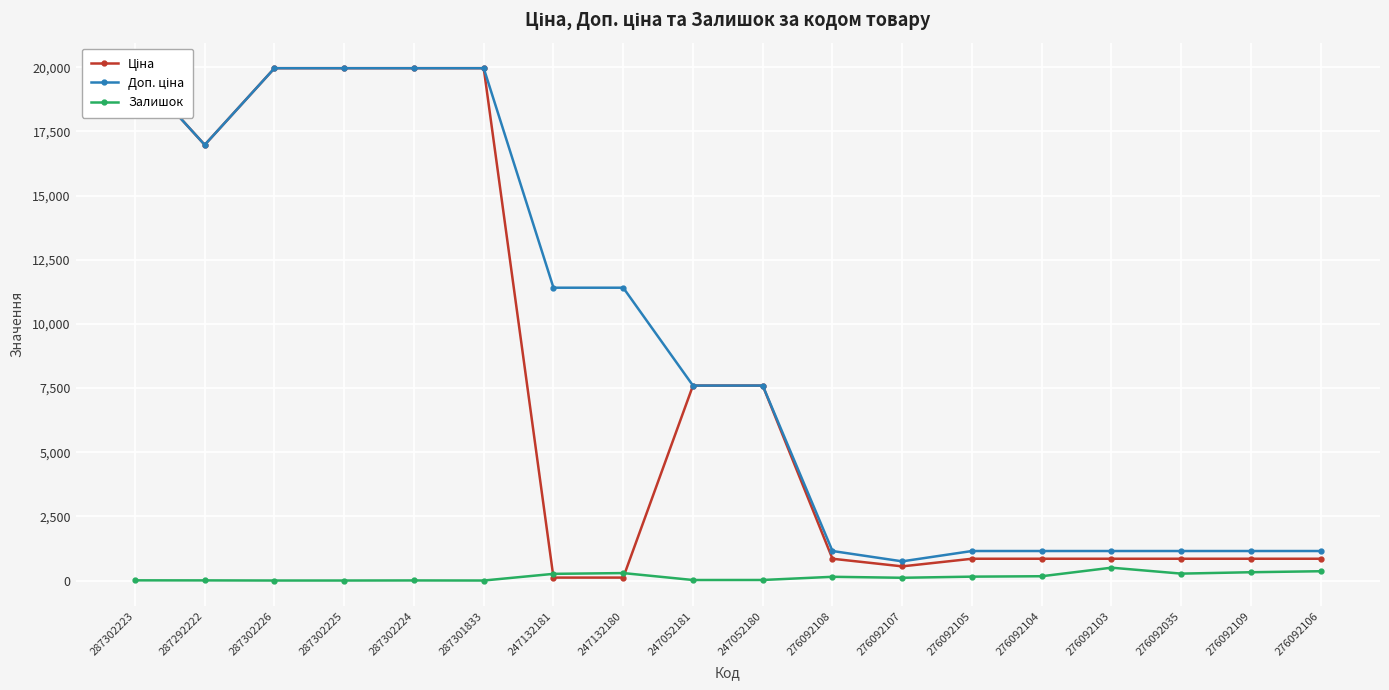

At 247052180, list the series in order from smallest to largest.

Залишок, Ціна, Доп. ціна